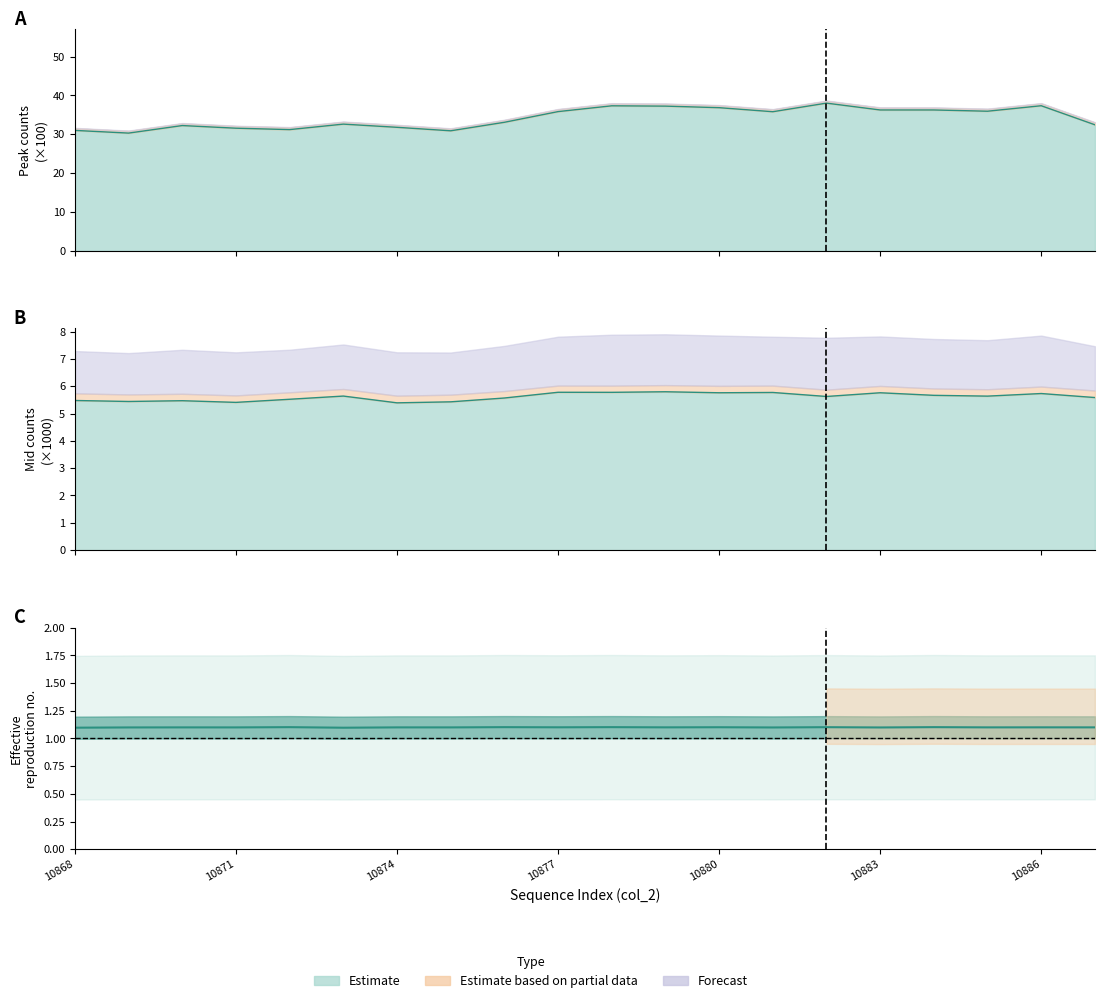

Is it true that col_519_upper equals 1.1 at 10877?

True